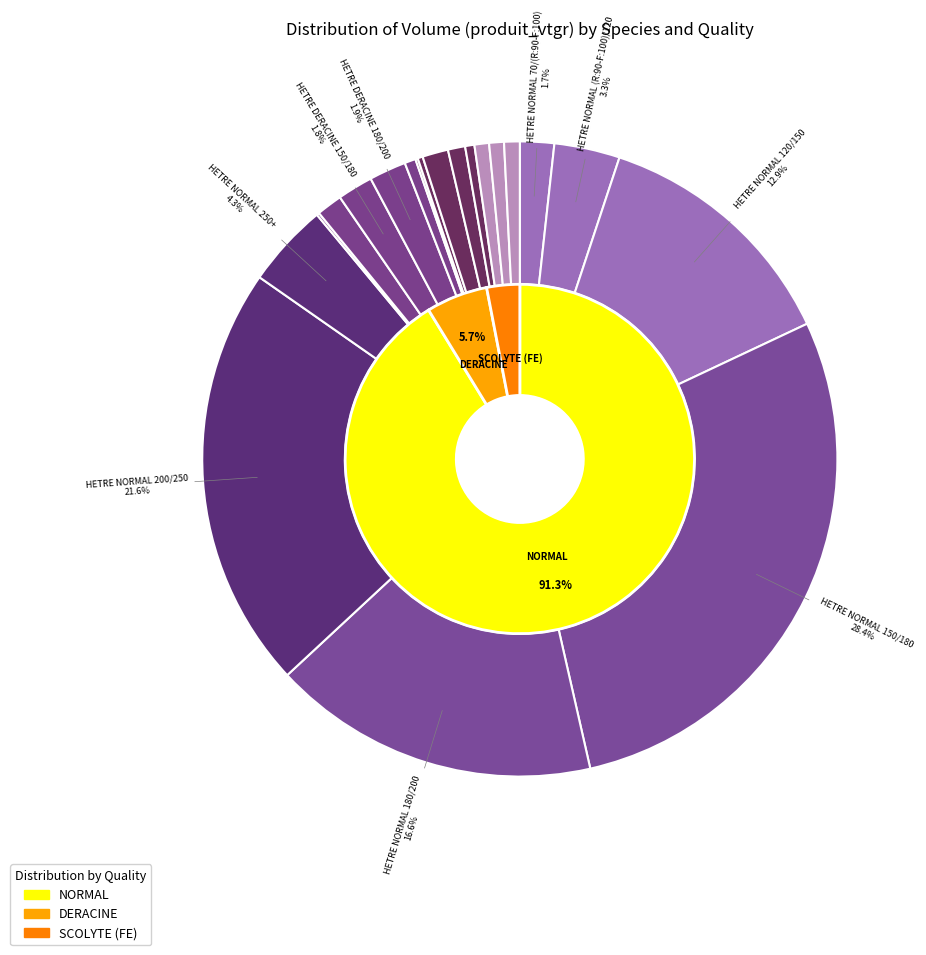

To the nearest percent, what is the difference between the largest and smallest slice percentages?

28%